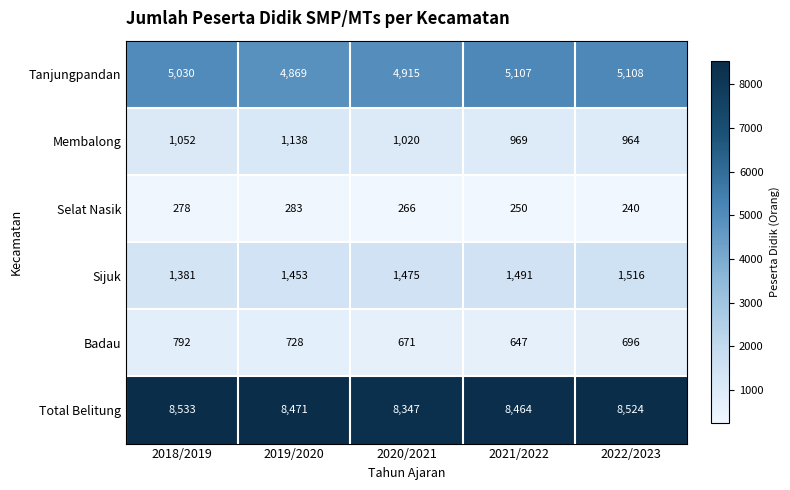

At which category is the sum across all series the highest?

2018/2019